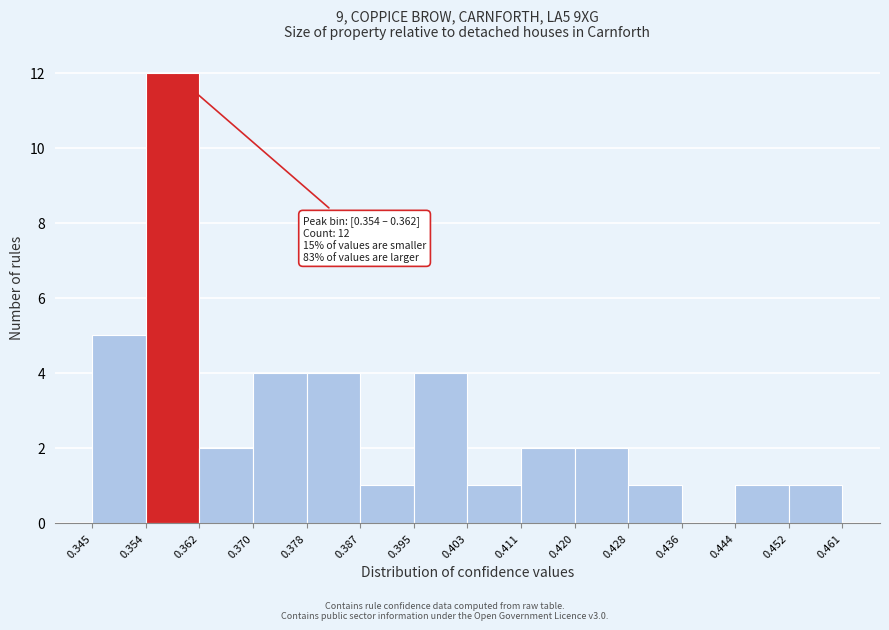

Which range on the x-axis has the tallest bar?

0.354 to 0.362